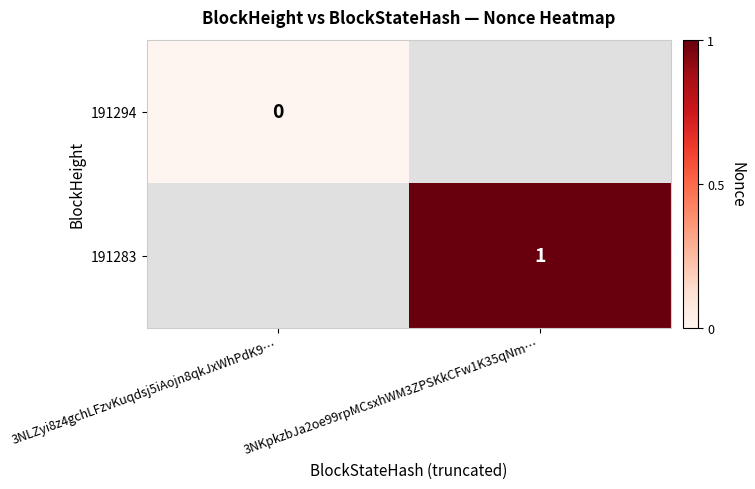

How many series are shown in this chart?

2